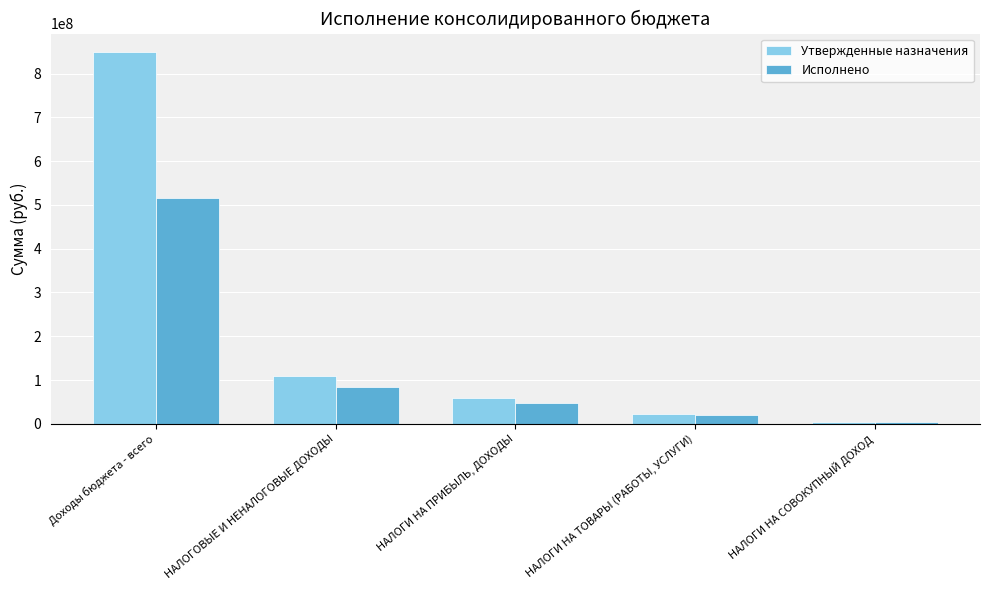

At which label does Утвержденные назначения reach its peak?

Доходы бюджета - всего